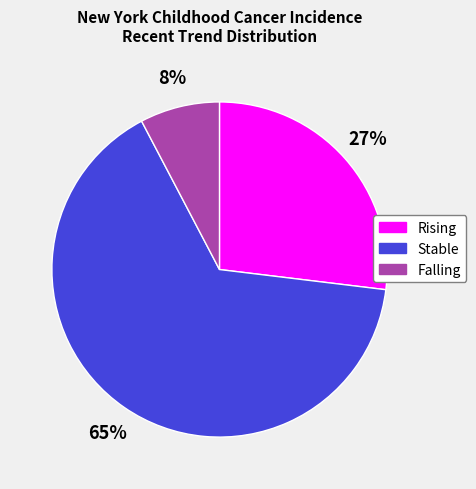

True or false: Falling accounts for 8% of the total.

True